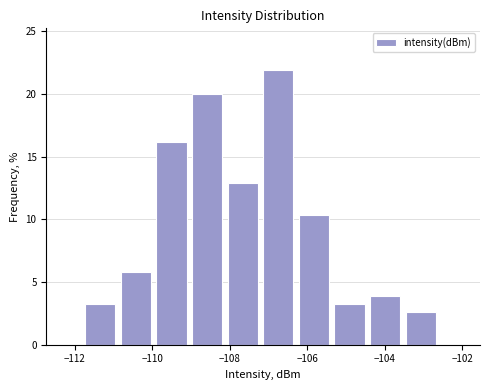

How tall is the bar that spans -107.2 to -106.2 on the x-axis? Neither the bar edges nor the heights are printed on the chart, so give them approximately, as read against the axes.

22.0